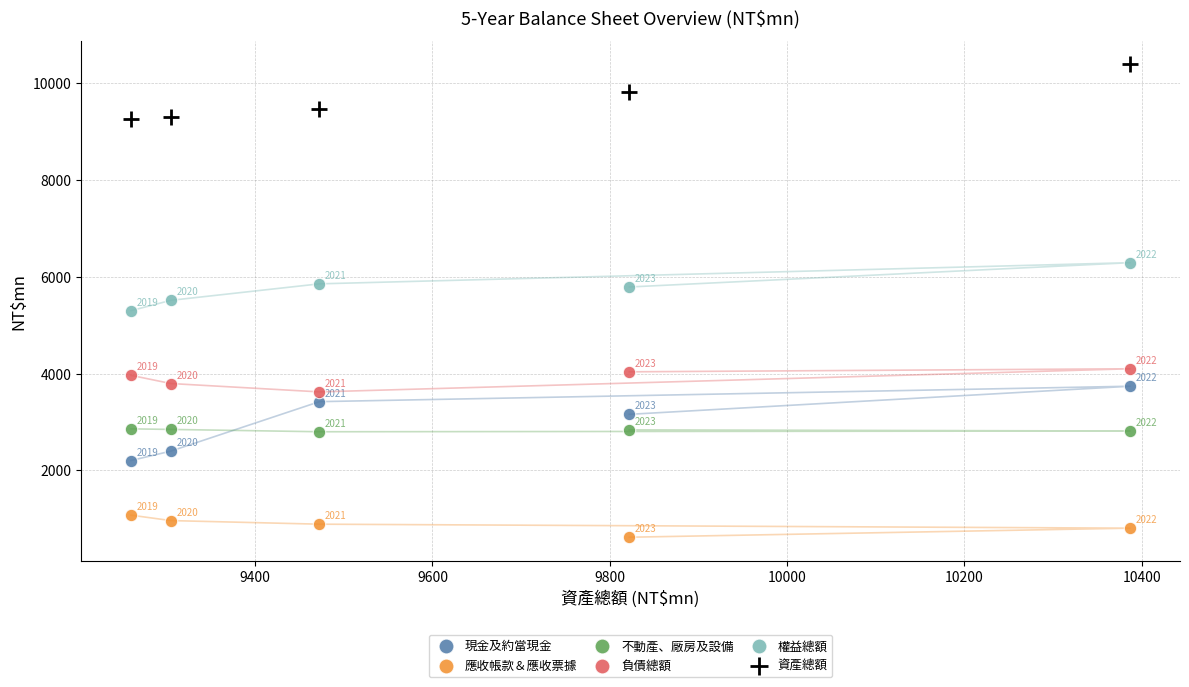

Which series has the widest spread of Y values?

現金及約當現金